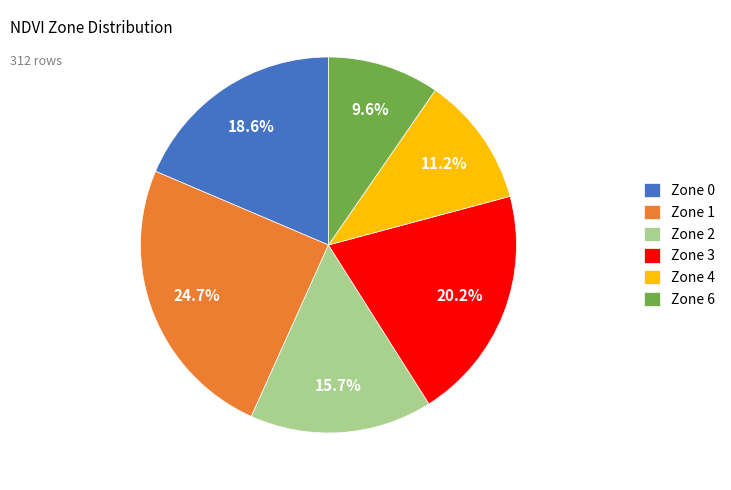

How many segments does this pie chart have?

6